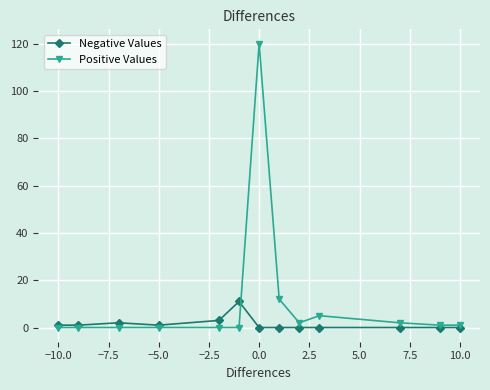

Which series has the widest spread of values?

Positive Values